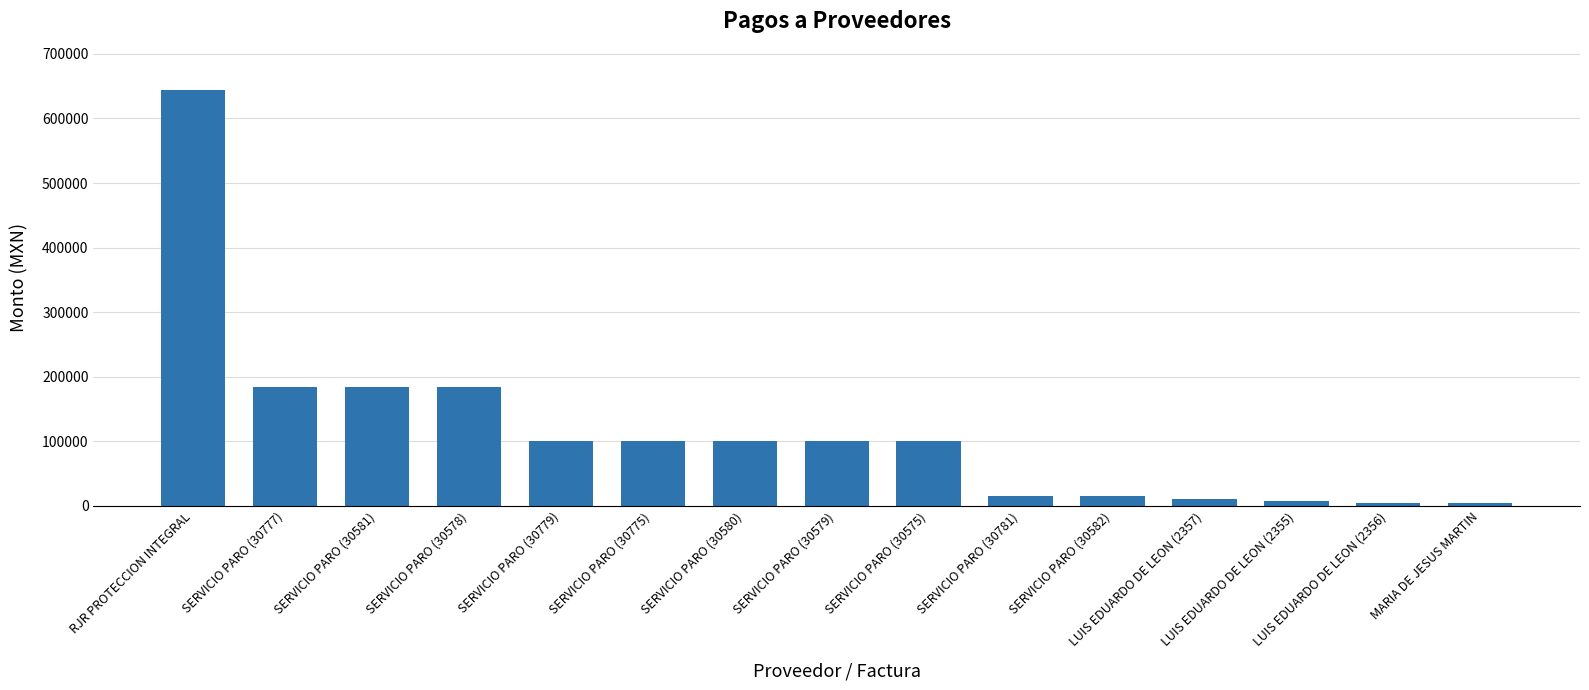

What is the label of the 4th bar from the left?

SERVICIO PARO (30578)